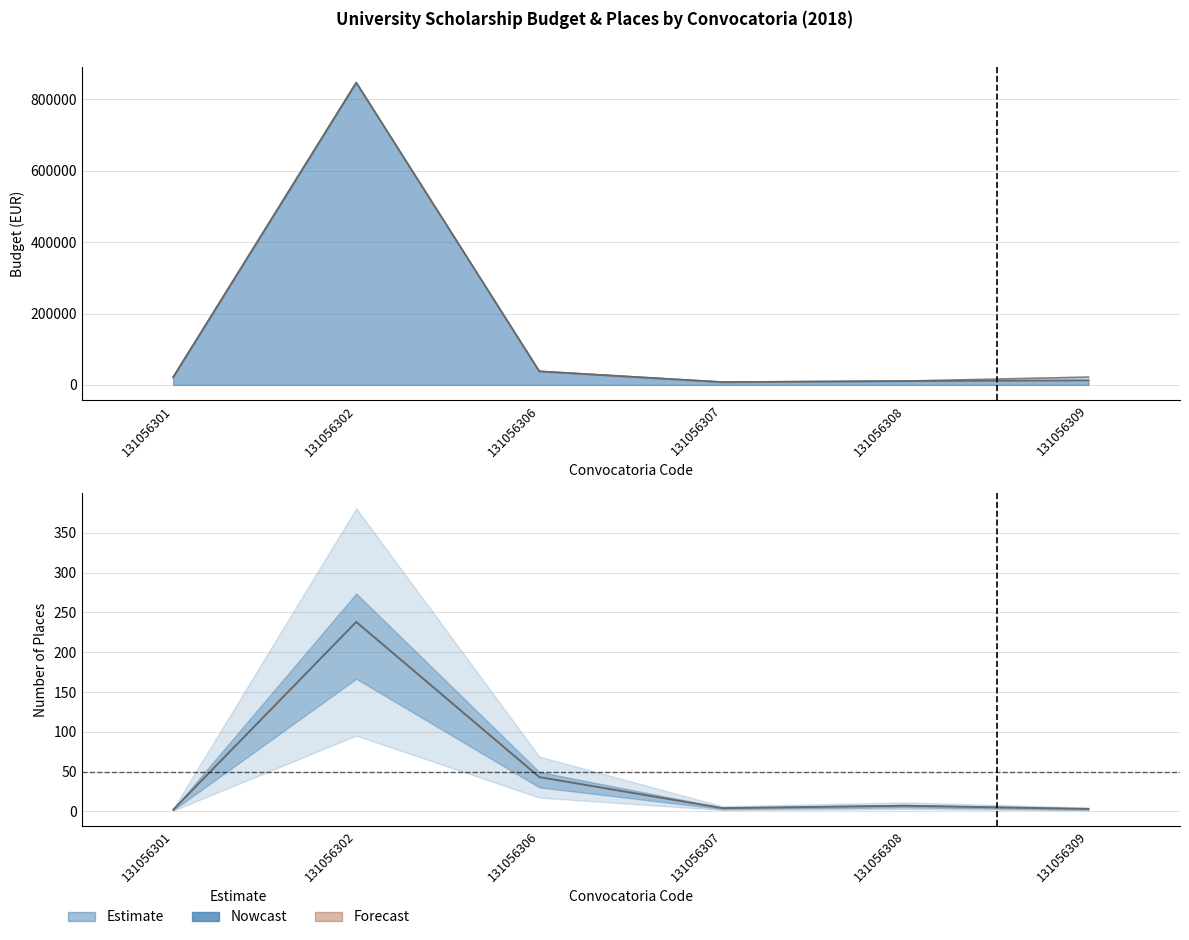

How many data points in presupuesto_ejecutado are less than 22000?

3